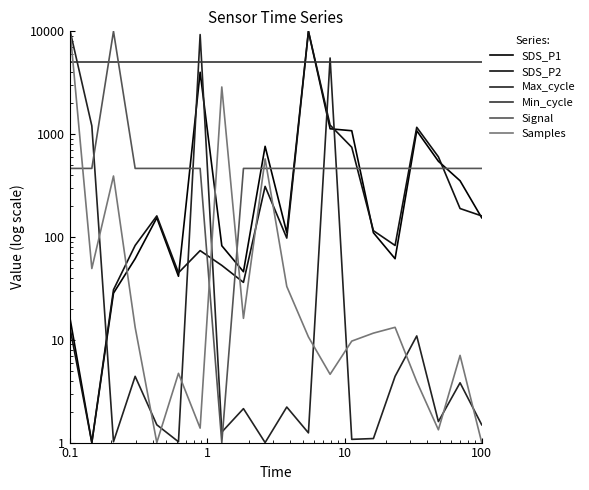

What are all the series names shown in the legend?

SDS_P1, SDS_P2, Max_cycle, Min_cycle, Signal, Samples